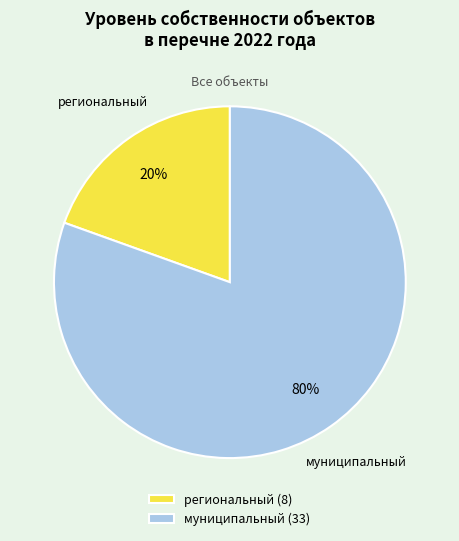

How many slices are in this pie chart?

2